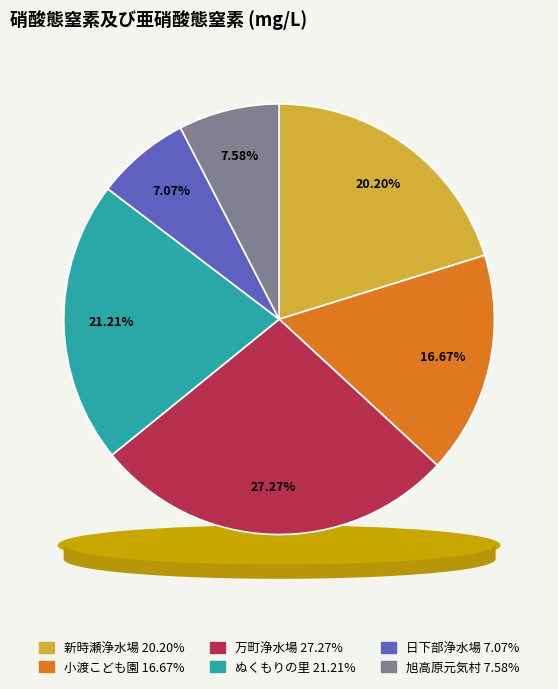

What percentage is NOT represented by 旭高原元気村?

92.4%